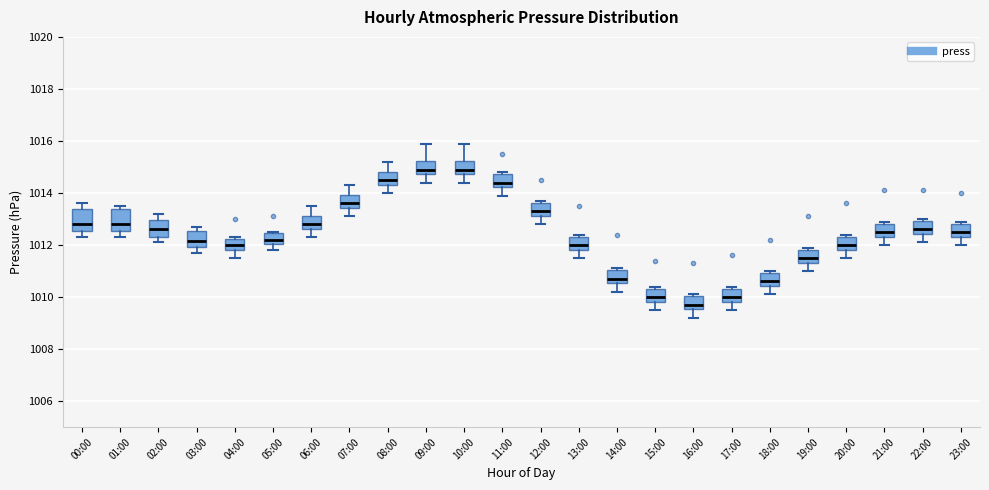

Reading left to right, transcribe this box plot: for each box, give where its median line is, the range the box spans, and where its two whiskers end, as read against the y-axis. The values are not printed on the chart, so give them approximately, as read against the axis.

00:00: median 1012.8, box 1012.6 to 1013.4, whiskers 1012.4 to 1013.6
01:00: median 1012.8, box 1012.6 to 1013.4, whiskers 1012.4 to 1013.6
02:00: median 1012.6, box 1012.4 to 1013.0, whiskers 1012.2 to 1013.2
03:00: median 1012.2, box 1012.0 to 1012.6, whiskers 1011.8 to 1012.8
04:00: median 1012.0, box 1011.8 to 1012.2, whiskers 1011.6 to 1012.4
05:00: median 1012.2, box 1012.0 to 1012.4, whiskers 1011.8 to 1012.6
06:00: median 1012.8, box 1012.6 to 1013.2, whiskers 1012.4 to 1013.6
07:00: median 1013.6, box 1013.4 to 1014.0, whiskers 1013.2 to 1014.4
08:00: median 1014.6, box 1014.4 to 1014.8, whiskers 1014.0 to 1015.2
09:00: median 1015.0, box 1014.8 to 1015.2, whiskers 1014.4 to 1016.0
10:00: median 1015.0, box 1014.8 to 1015.2, whiskers 1014.4 to 1016.0
11:00: median 1014.4, box 1014.2 to 1014.8, whiskers 1014.0 to 1014.8 (just above the box's upper edge)
12:00: median 1013.4, box 1013.2 to 1013.6, whiskers 1012.8 to 1013.8
13:00: median 1012.0, box 1011.8 to 1012.4, whiskers 1011.6 to 1012.4 (just above the box's upper edge)
14:00: median 1010.8, box 1010.6 to 1011.0, whiskers 1010.2 to 1011.2
15:00: median 1010.0, box 1009.8 to 1010.4, whiskers 1009.6 to 1010.4 (just above the box's upper edge)
16:00: median 1009.8, box 1009.6 to 1010.0, whiskers 1009.2 to 1010.2
17:00: median 1010.0, box 1009.8 to 1010.4, whiskers 1009.6 to 1010.4 (just above the box's upper edge)
18:00: median 1010.6, box 1010.4 to 1011.0, whiskers 1010.2 to 1011.0 (just above the box's upper edge)
19:00: median 1011.6, box 1011.4 to 1011.8, whiskers 1011.0 to 1012.0
20:00: median 1012.0, box 1011.8 to 1012.4, whiskers 1011.6 to 1012.4 (just above the box's upper edge)
21:00: median 1012.6, box 1012.4 to 1012.8, whiskers 1012.0 to 1013.0
22:00: median 1012.6, box 1012.4 to 1013.0, whiskers 1012.2 to 1013.0 (just above the box's upper edge)
23:00: median 1012.6, box 1012.4 to 1012.8, whiskers 1012.0 to 1013.0